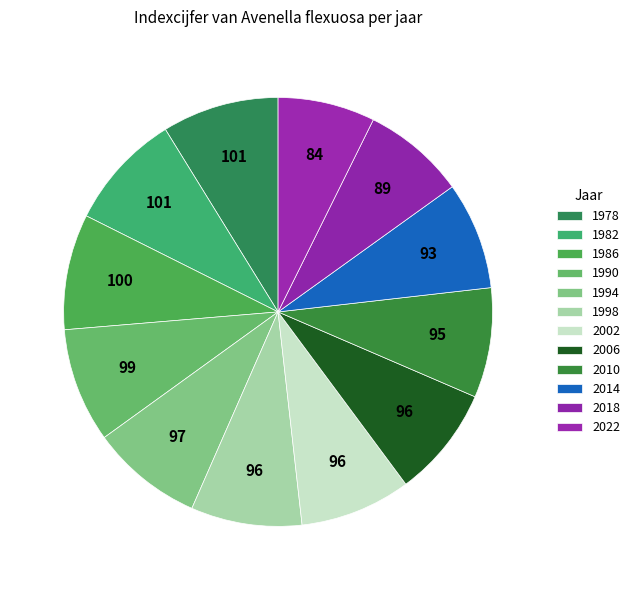

To the nearest percent, what is the difference between the largest and smallest slice percentages?

1%